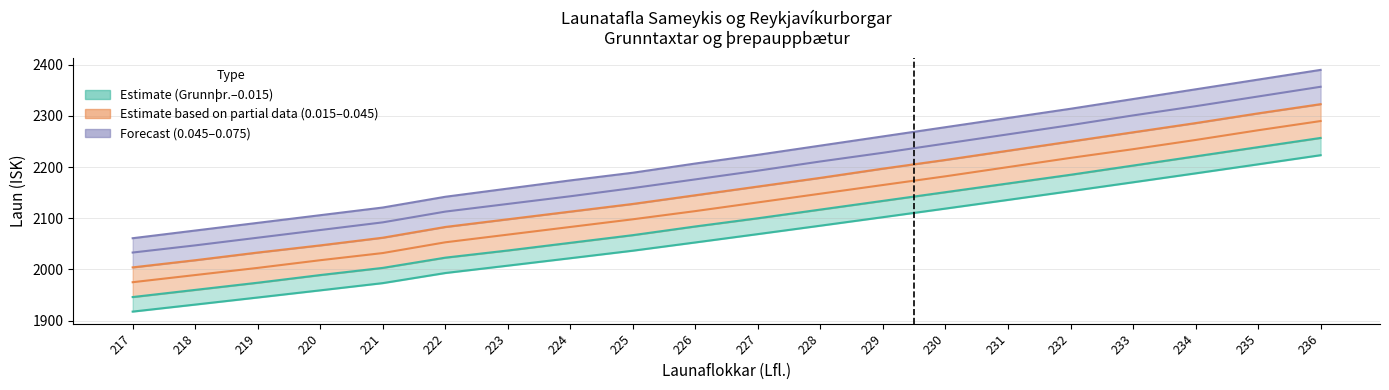

What is the average value of the 0.03 series?

2126.3